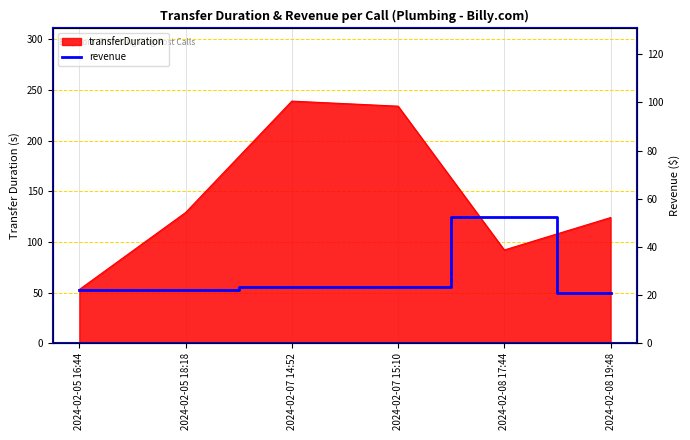

At which label does the data first exceed 23?

2024-02-07 14:52